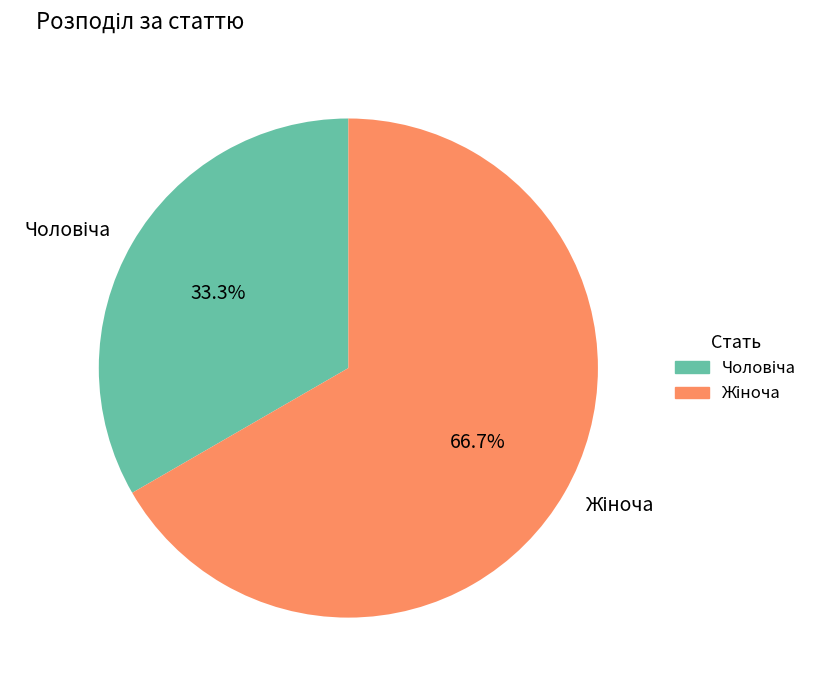

Is there a majority slice in this chart?

Yes